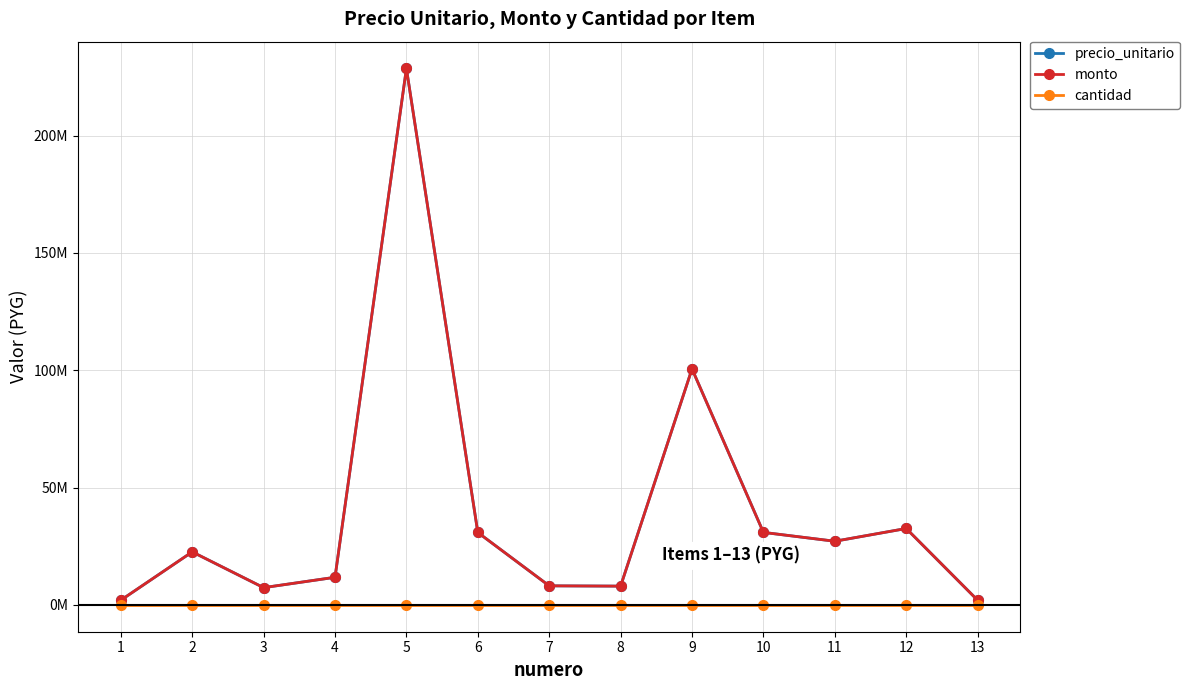

Is this an area chart (filled region under the line)?

No